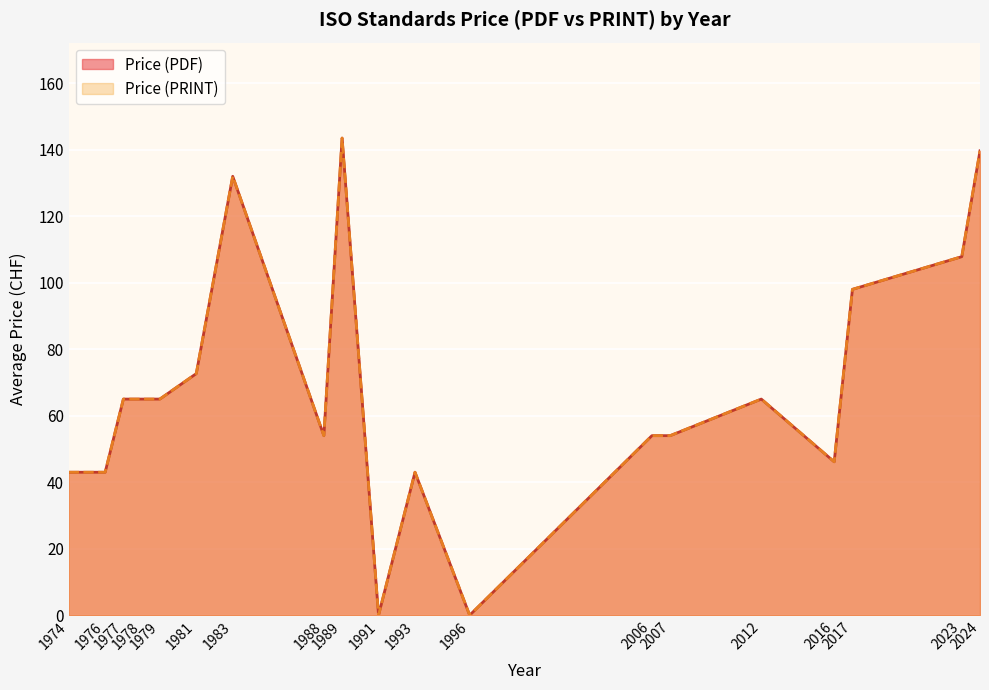

True or false: Price (PRINT) and Price (PDF) cross at least once.

False